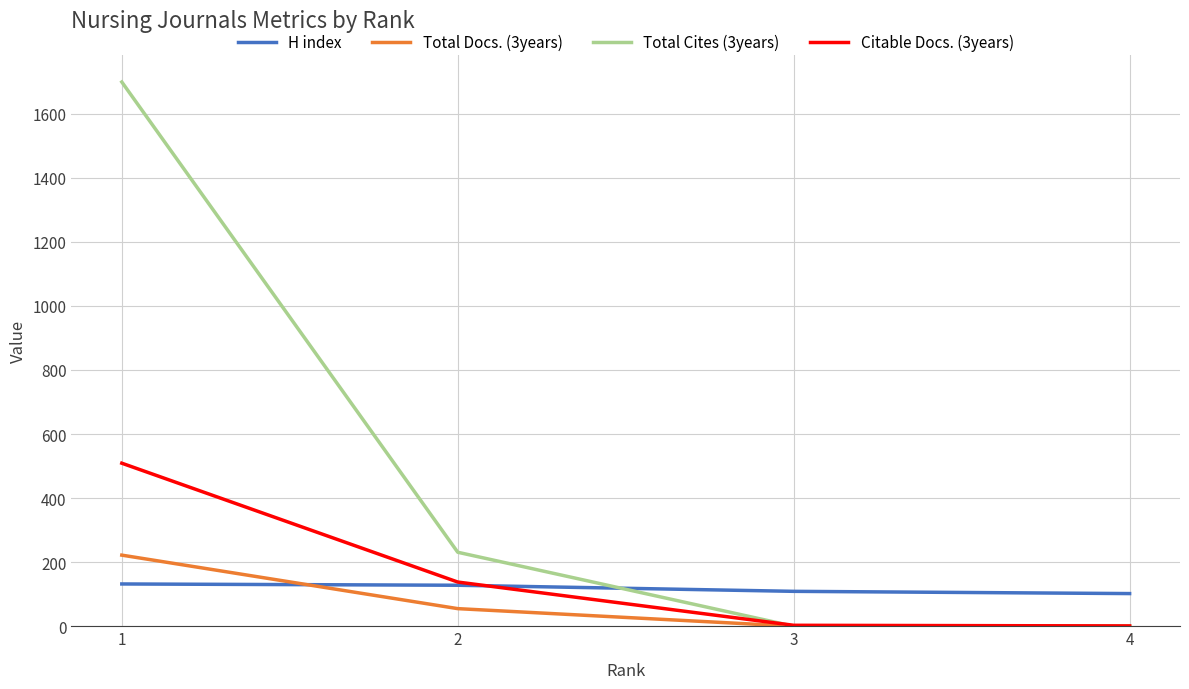

At which label does Total Cites (3years) first exceed 231?

1